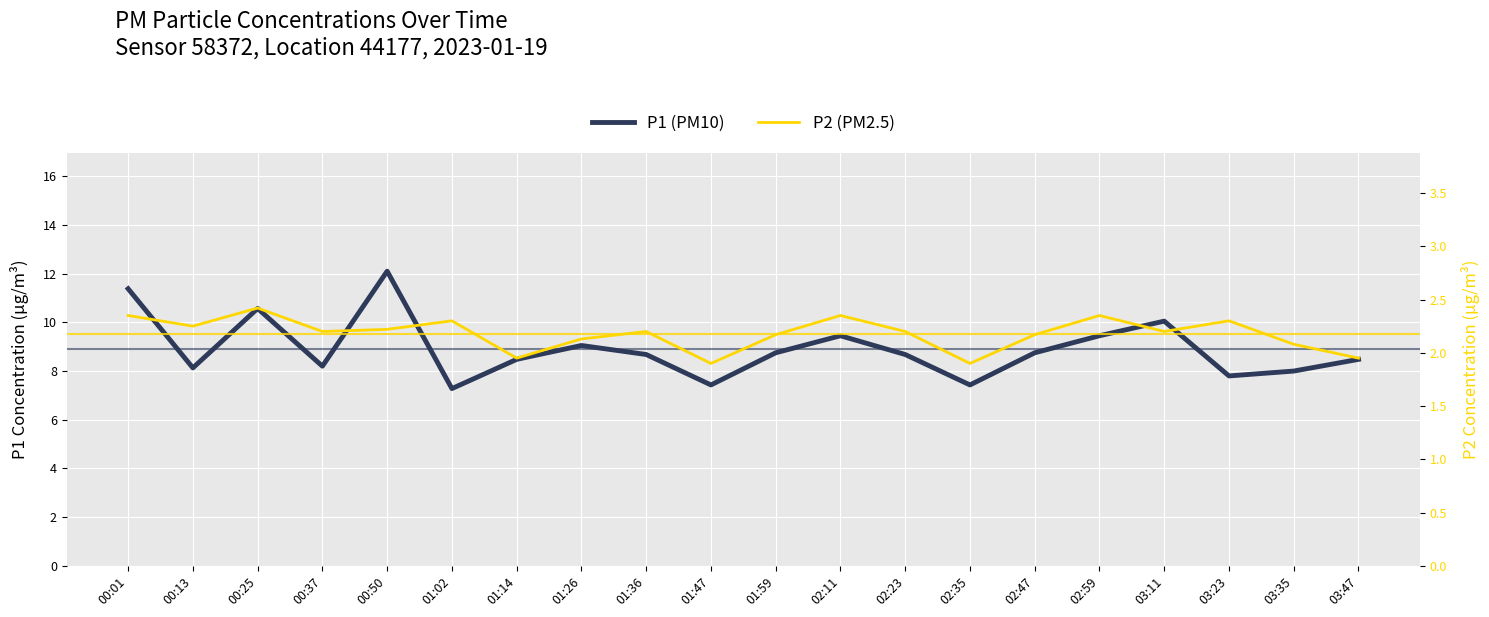

True or false: P2 (PM2.5) and P1 (PM10) intersect in this chart.

False